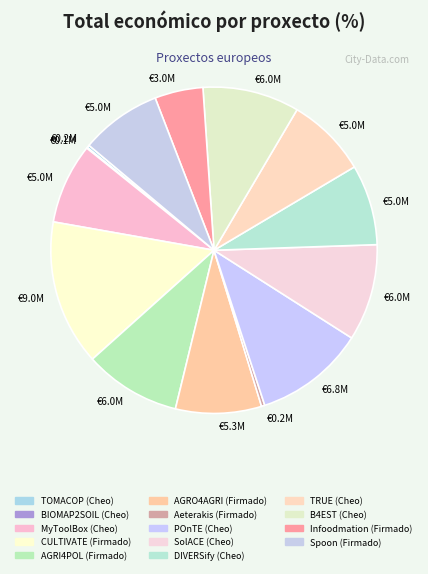

Which slice is the largest?

CULTIVATE (Firmado)